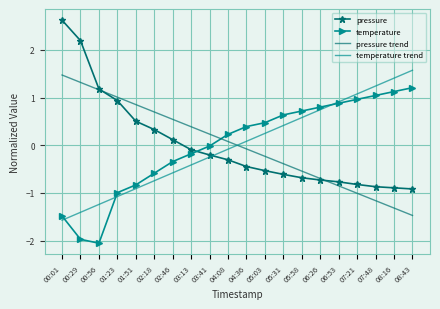

What is the maximum value shown in the chart?

2.6